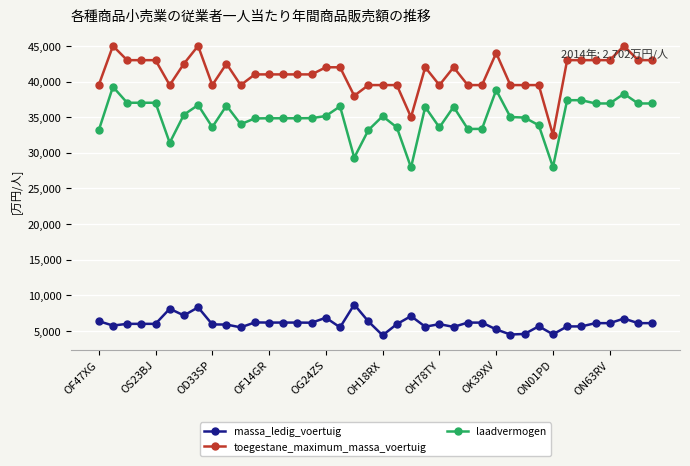

What is the minimum value for toegestane_maximum_massa_voertuig?

32500